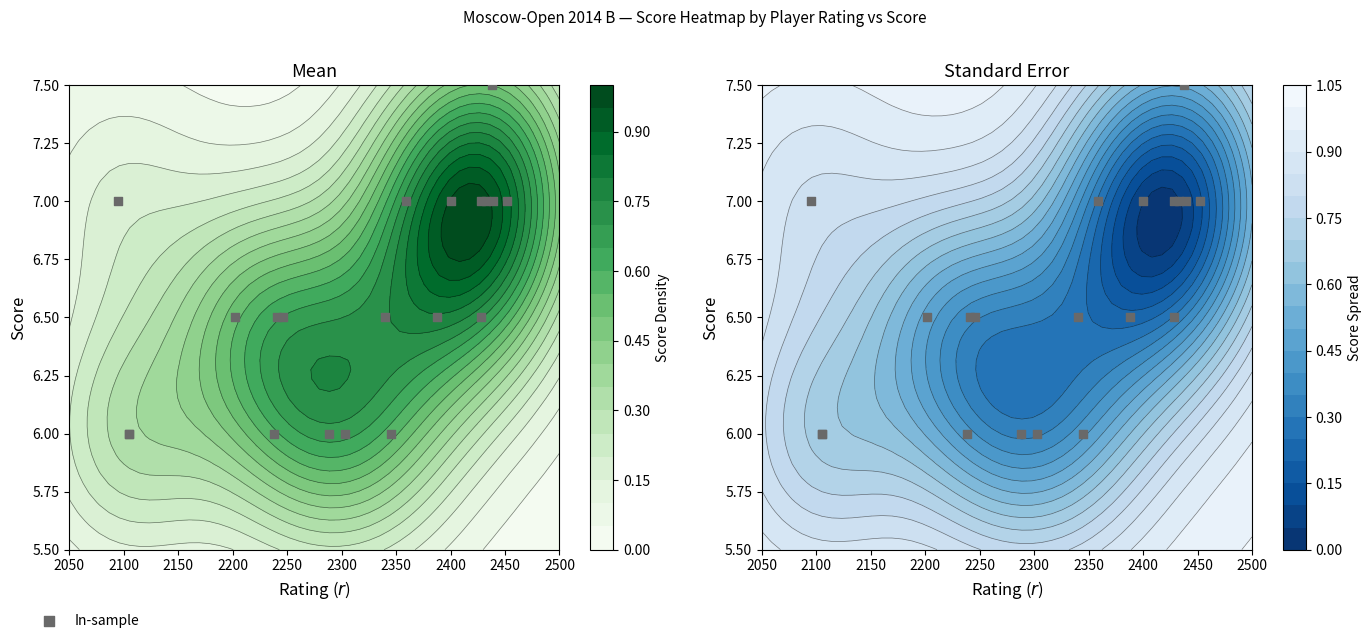

Count the values in the range 6 to 7.

19